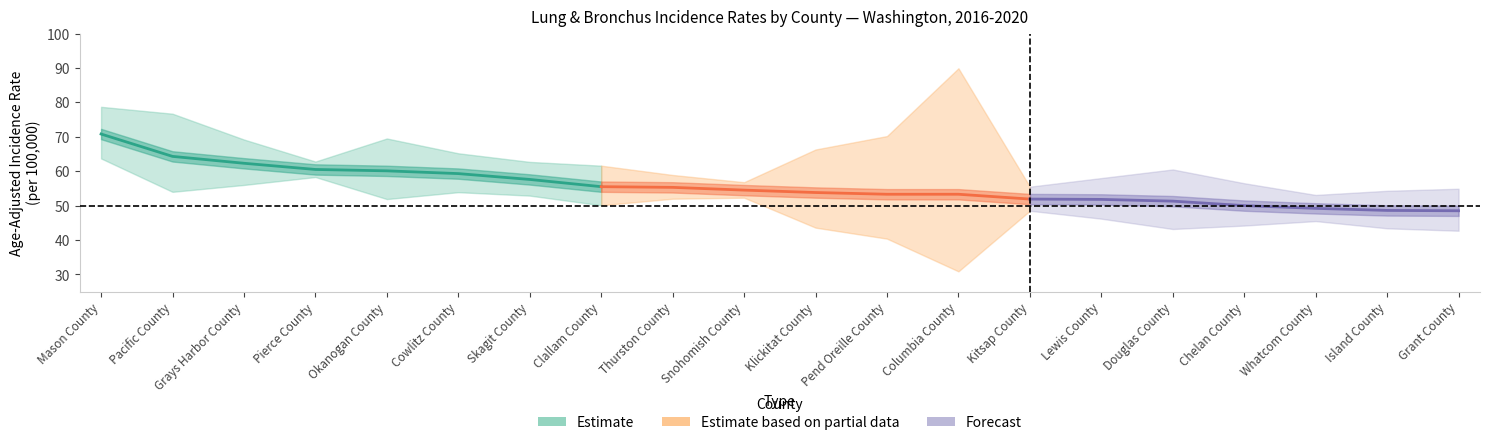

What is the sum of the Upper 95% CI values at Thurston County and Pierce County?

121.7